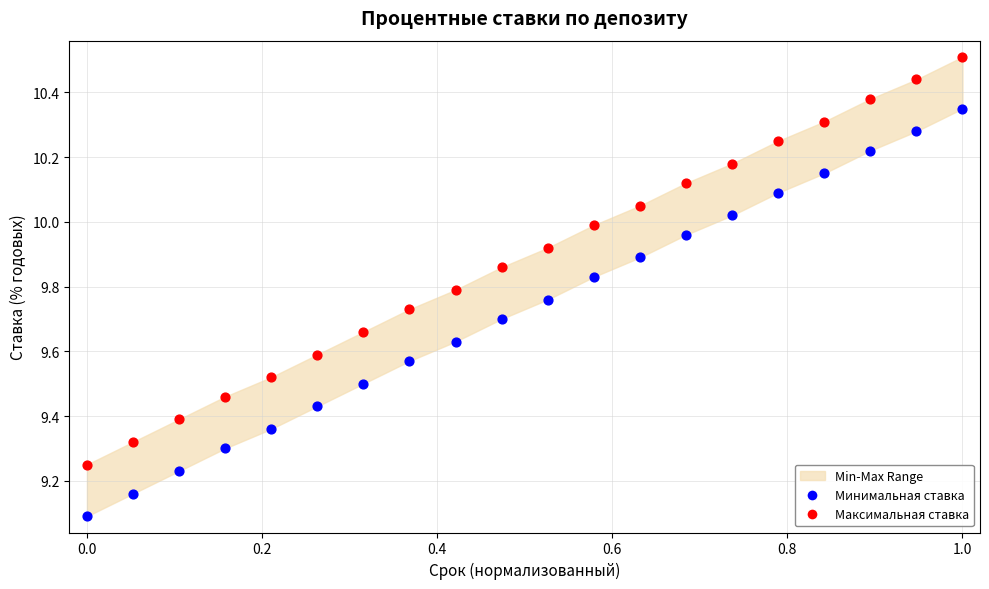

Across all series, what Y value is closest to 9?

9.1